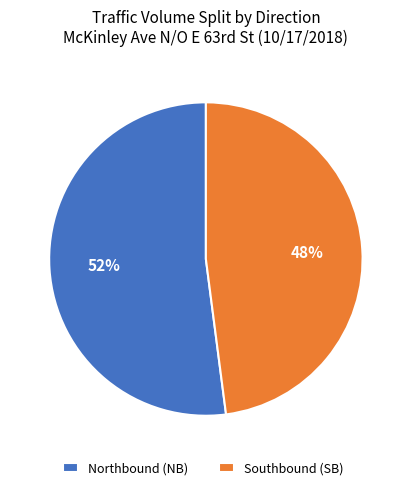

What is the smallest slice in the pie chart?

Southbound (SB)